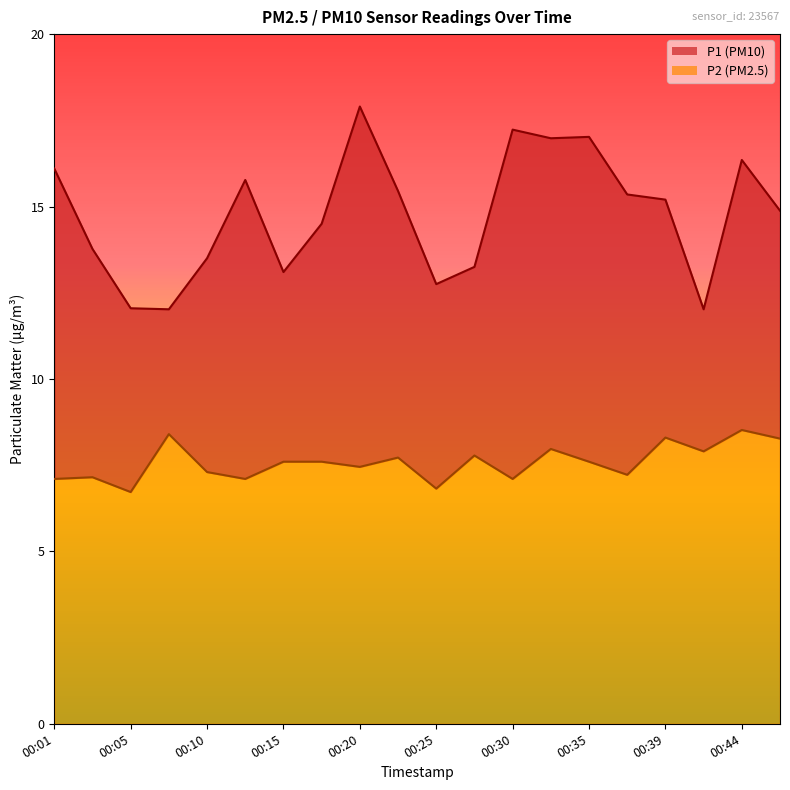

Rank the categories by P2 value from lowest to highest.

00:05, 00:25, 00:01, 00:13, 00:30, 00:03, 00:37, 00:10, 00:20, 00:15, 00:18, 00:35, 00:22, 00:27, 00:42, 00:32, 00:47, 00:39, 00:08, 00:44